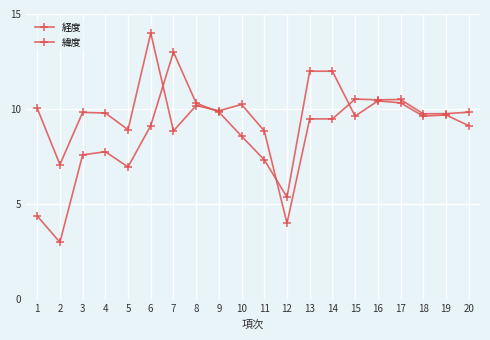

Between 9 and 14, which series saw the biggest shift?

経度